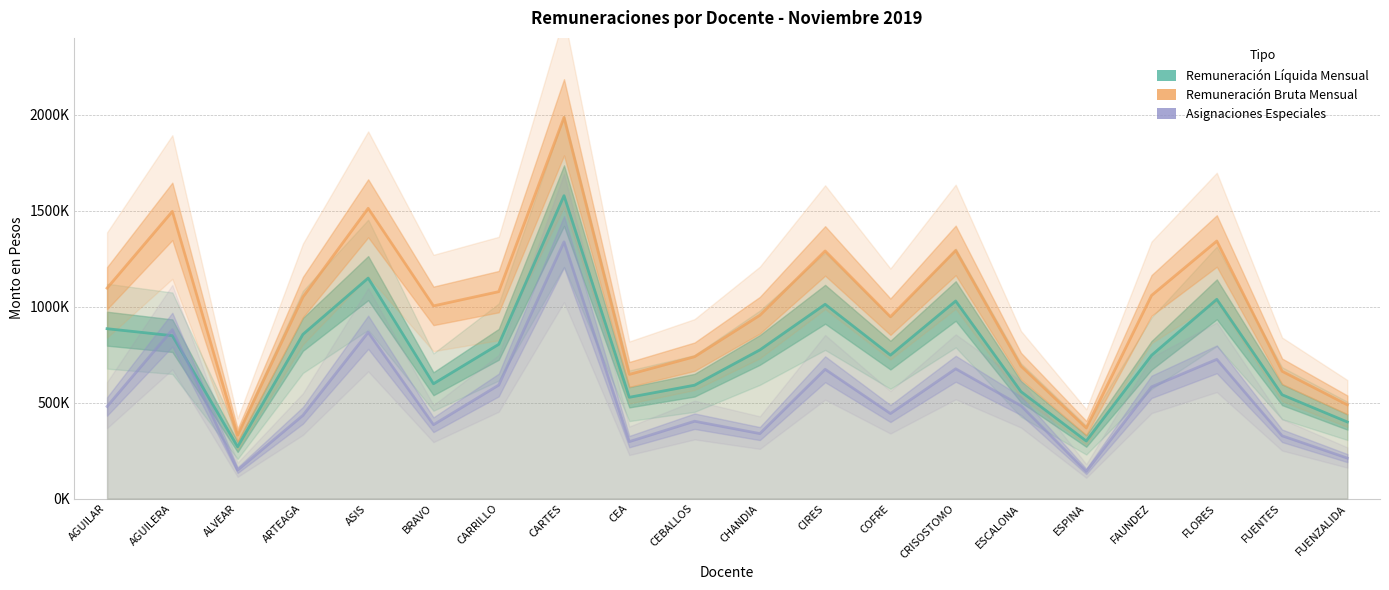

True or false: Remuneración Líquida Mensual and Remuneración Bruta Mensual intersect in this chart.

False